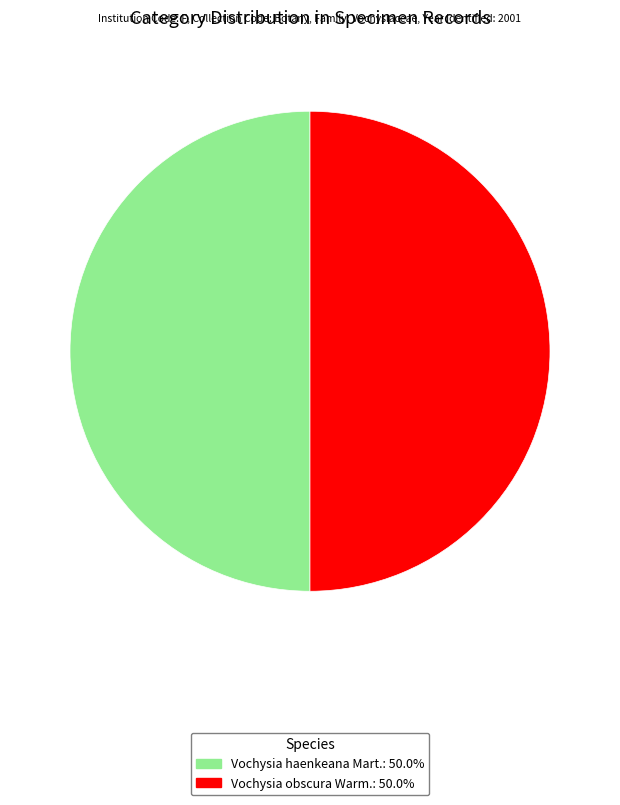

Do Vochysia obscura Warm. and Vochysia haenkeana Mart. together represent more than half of the pie?

Yes